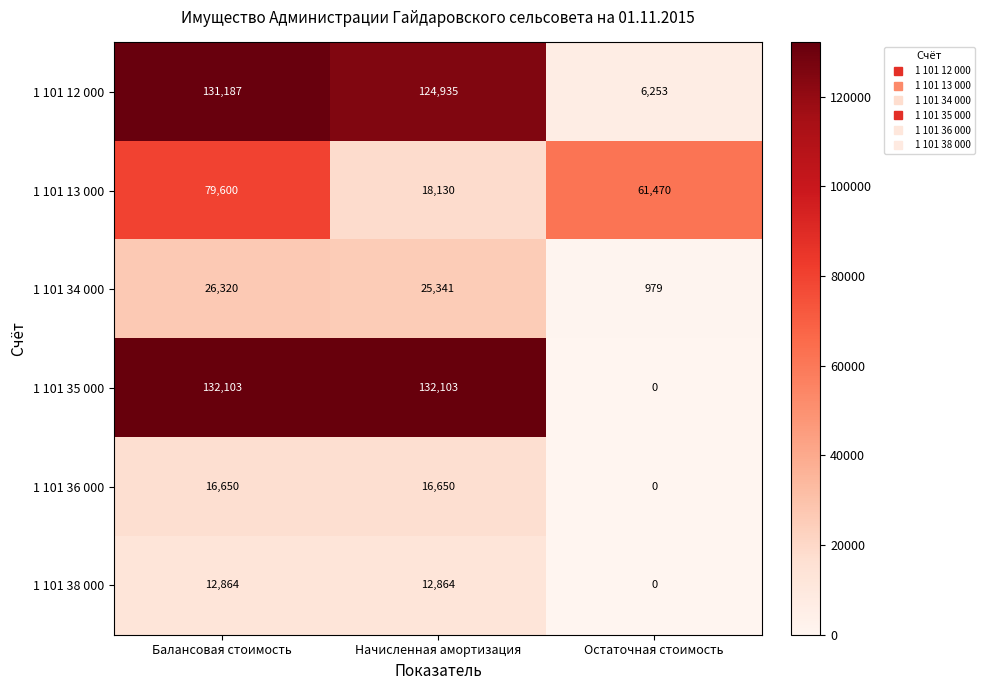

At how many categories does at least one series exceed 11901?

3